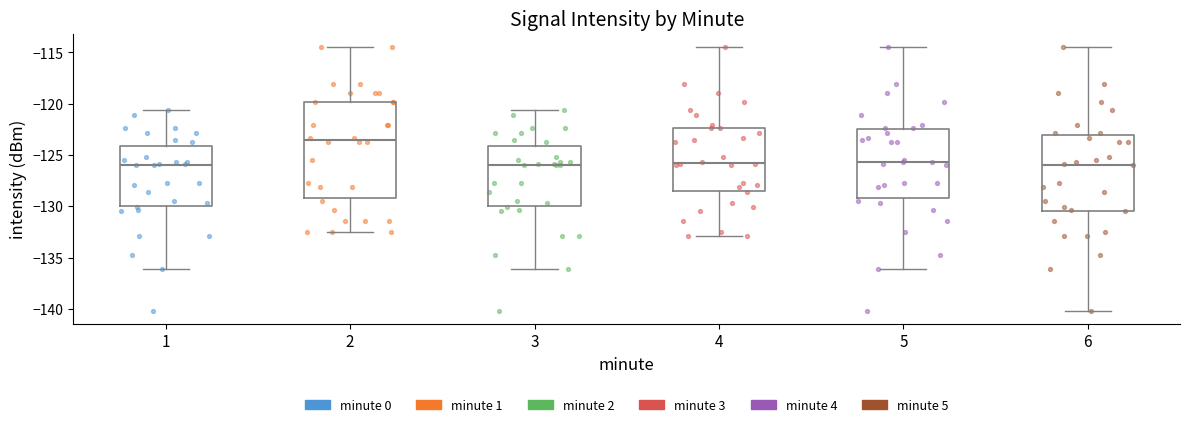

Reading left to right, transcribe this box plot: for each box, give where its median line is, the range the box spans, and where its two whiskers end, as read against the y-axis. The values are not printed on the chart, so give them approximately, as read against the axis.

1: median -126.0, box -130.0 to -124.0, whiskers -136.0 to -120.5
2: median -123.5, box -129.0 to -120.0, whiskers -132.5 to -114.5
3: median -126.0, box -130.0 to -124.0, whiskers -136.0 to -120.5
4: median -126.0, box -128.5 to -122.5, whiskers -133.0 to -114.5
5: median -125.5, box -129.0 to -122.5, whiskers -136.0 to -114.5
6: median -126.0, box -130.5 to -123.0, whiskers -140.0 to -114.5